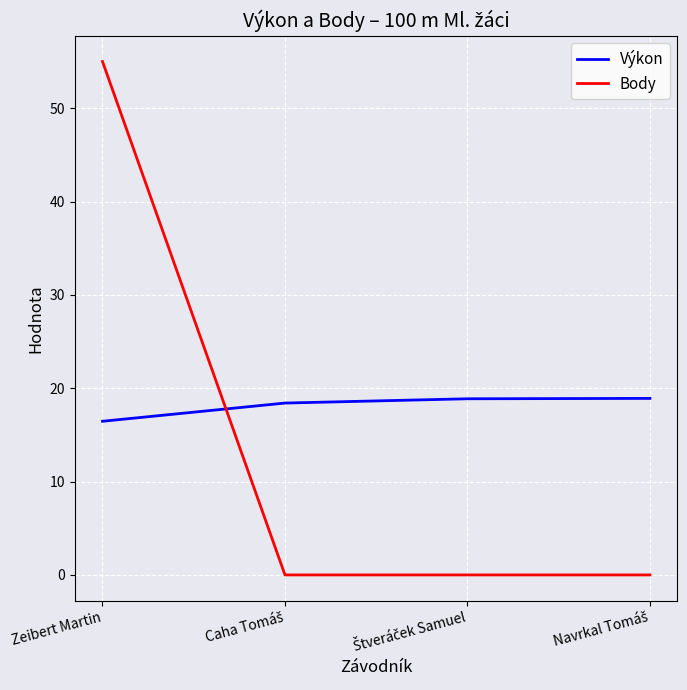

Which series has the largest total across all categories?

Výkon